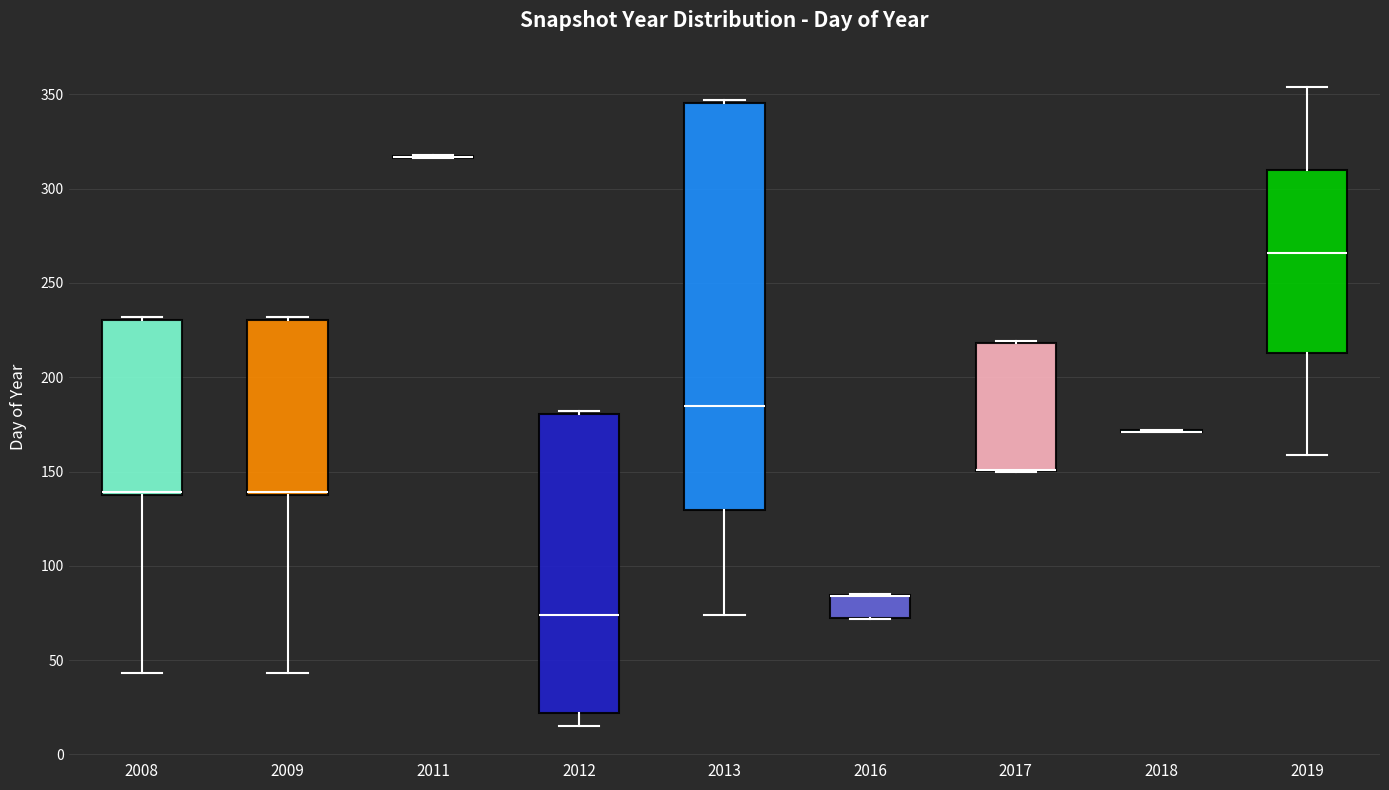

Comparing the boxes themselves (not the whiskers), which one is the tallest?

2013